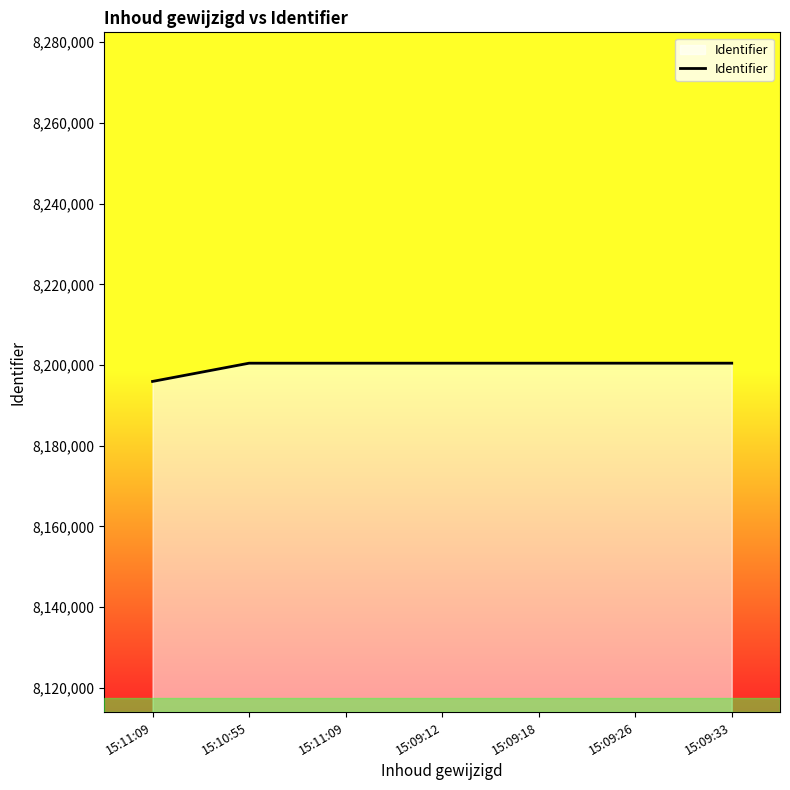

What is the difference between the values at 15:10:55 and 15:11:09?

1